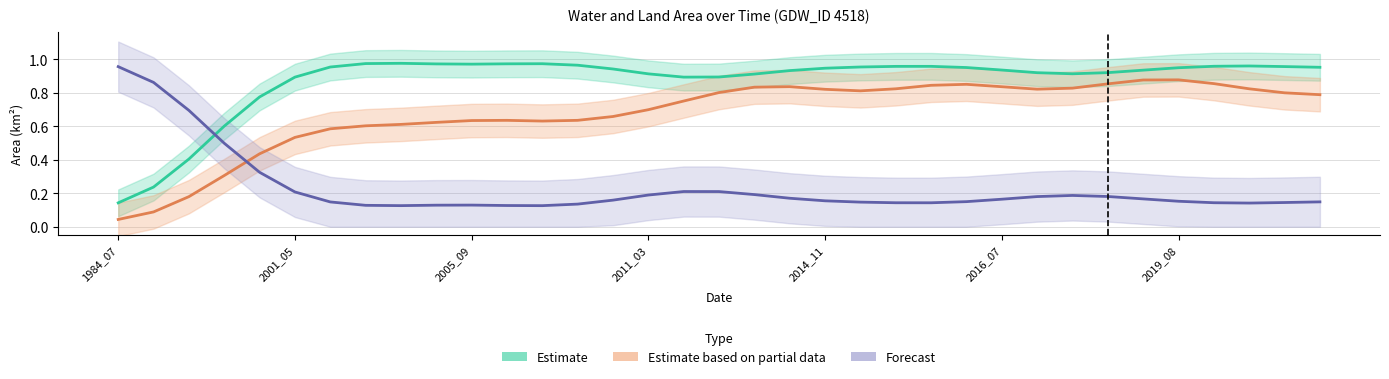

What is the label of the 17th point from the right?

18